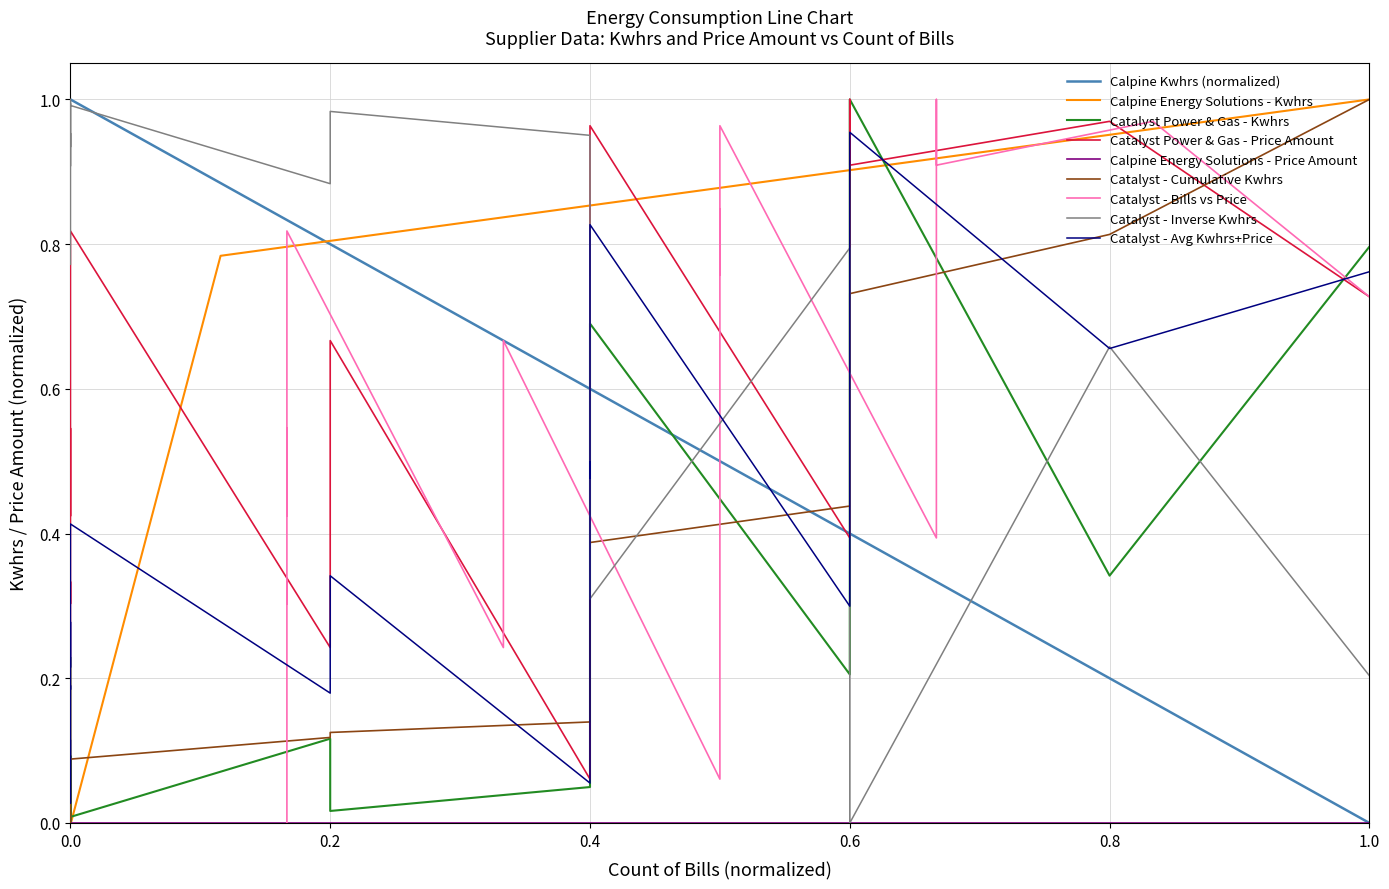

What is the average value?

0.4